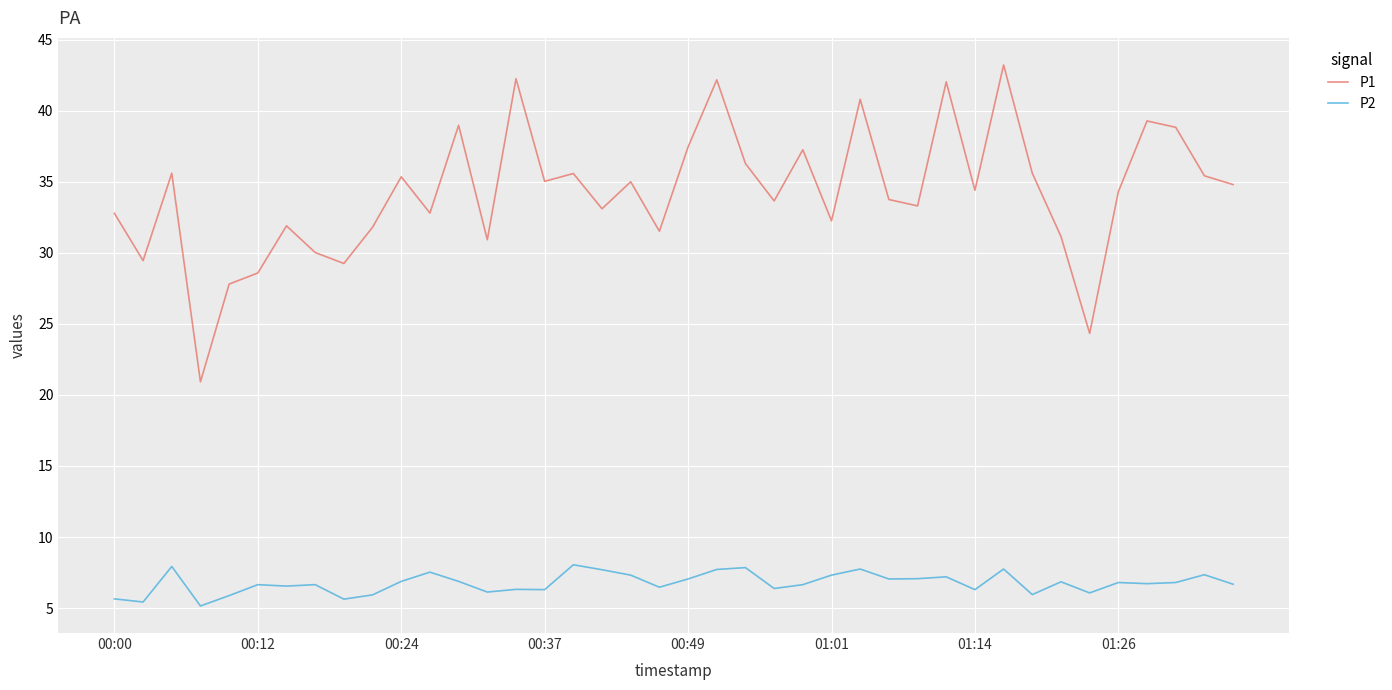

List the series in order of their overall mean, highest first.

P1, P2